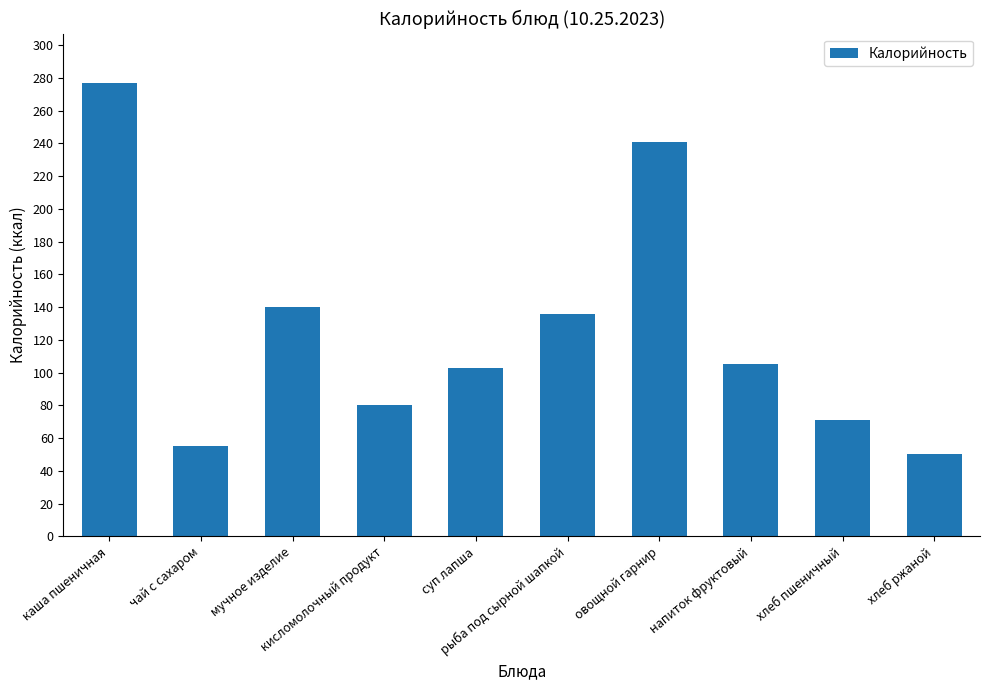

What is the label of the 7th bar from the left?

овощной гарнир